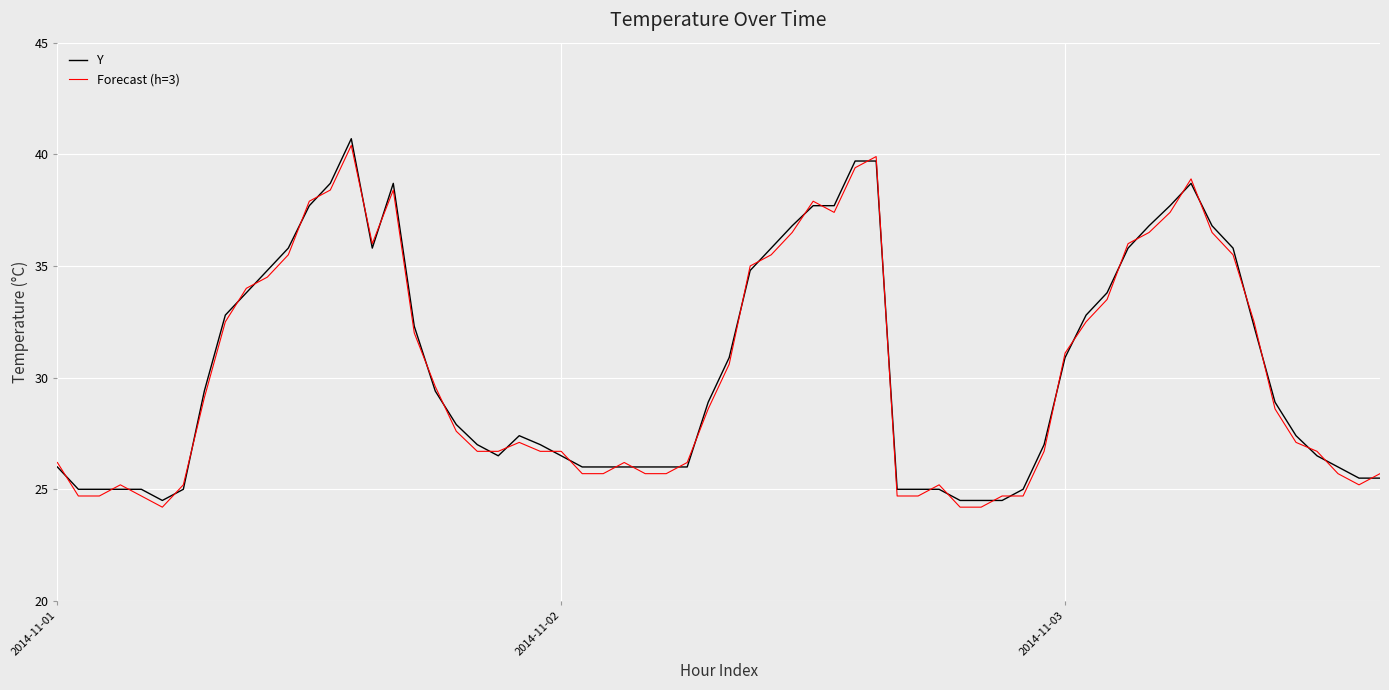

What is the minimum value shown in the chart?

24.2